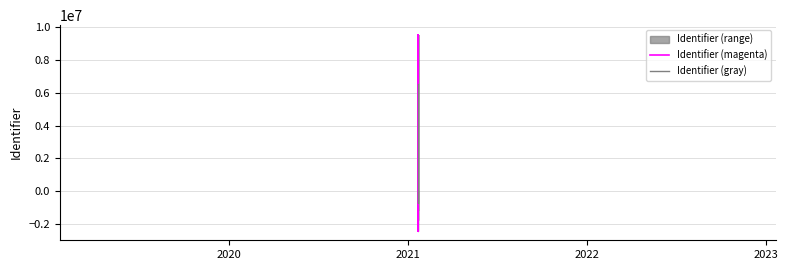

Count the number of values greater than 6528489.

1